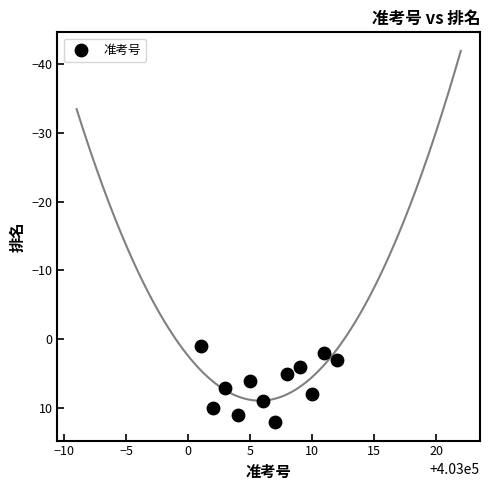

What is the average X value?

403006